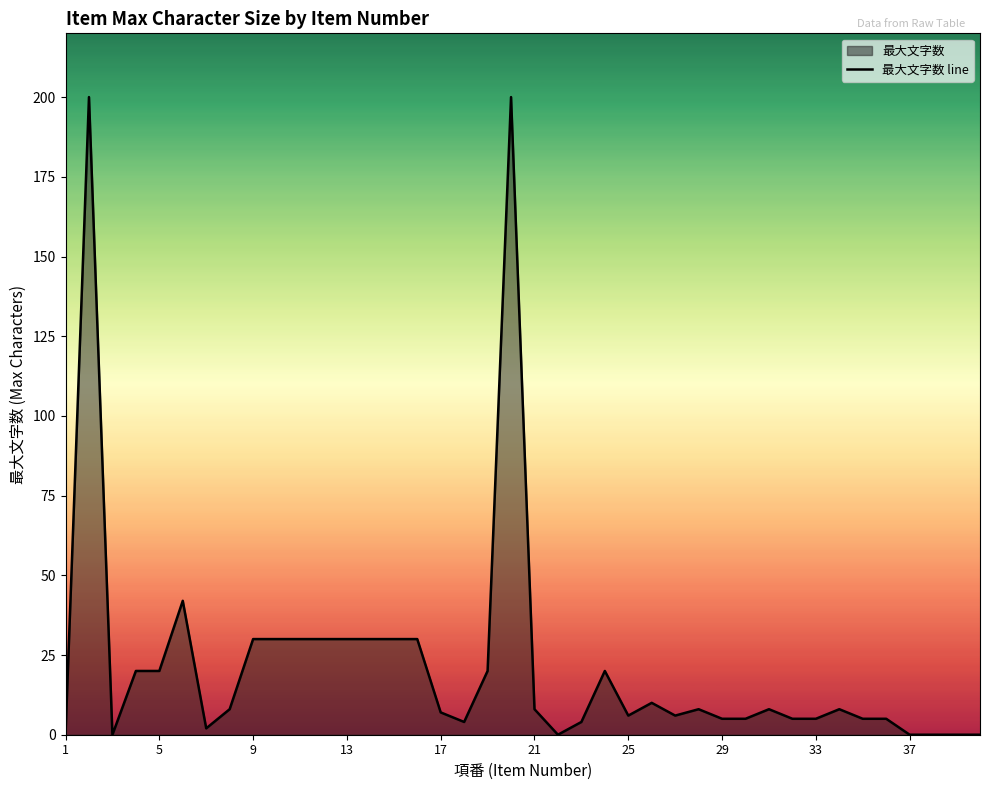

Which label corresponds to the smallest value in the chart?

1